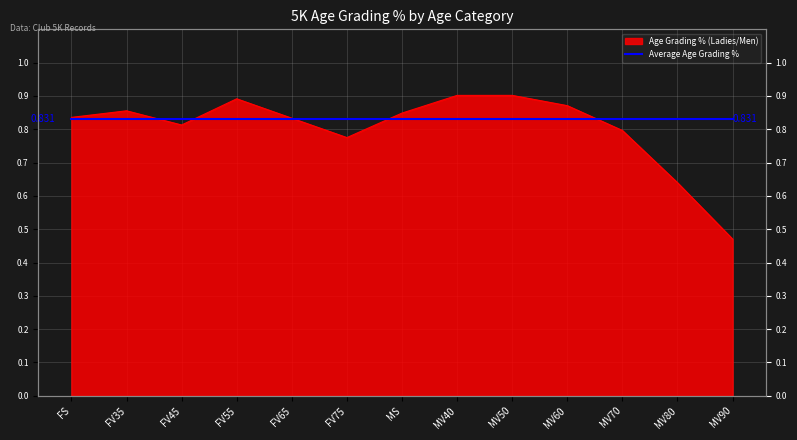

Rank the categories by value from highest to lowest.

MV50, MV40, FV55, MV60, FV35, MS, FS, FV65, FV45, MV70, FV75, MV80, MV90